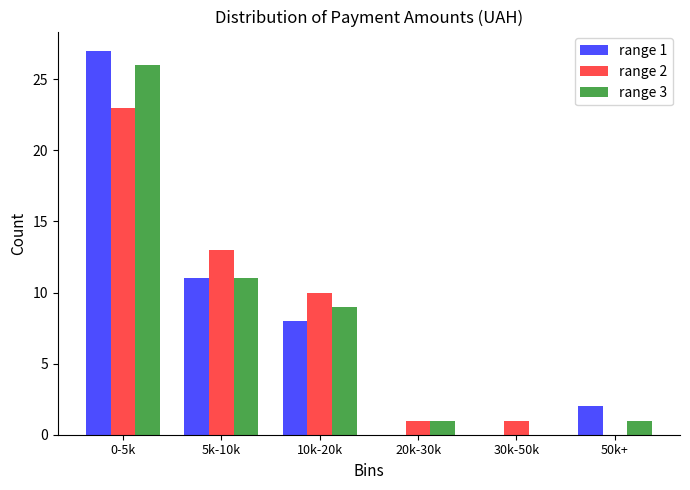

Reading left to right, list all the values displayed in this chart.

range 1: 0-5k=27	5k-10k=11	10k-20k=8	20k-30k=0	30k-50k=0	50k+=2
range 2: 0-5k=23	5k-10k=13	10k-20k=10	20k-30k=1	30k-50k=1	50k+=0
range 3: 0-5k=26	5k-10k=11	10k-20k=9	20k-30k=1	30k-50k=0	50k+=1